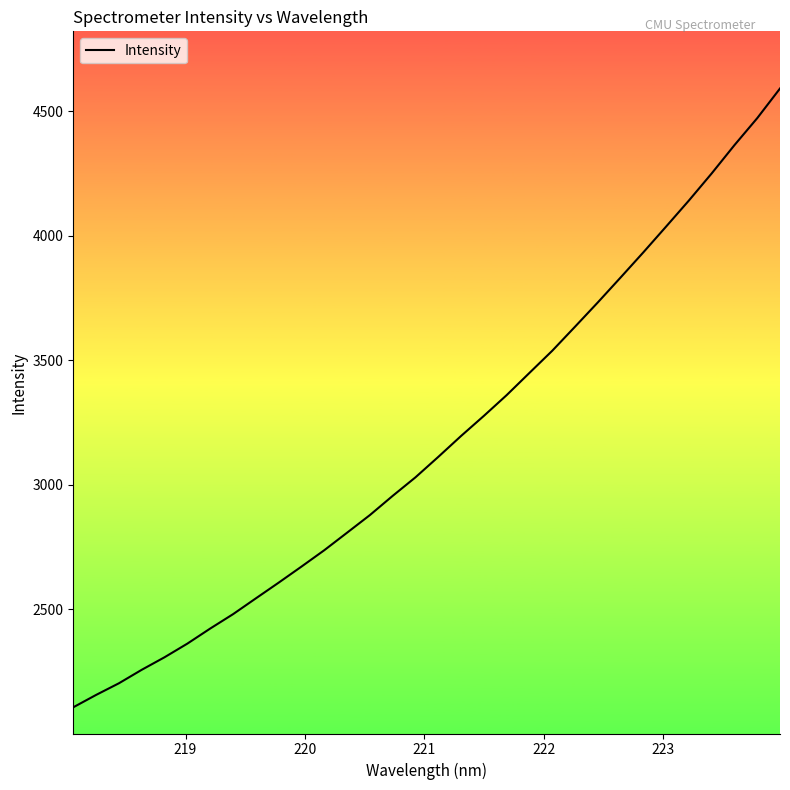

What is the smallest value displayed?

2106.1